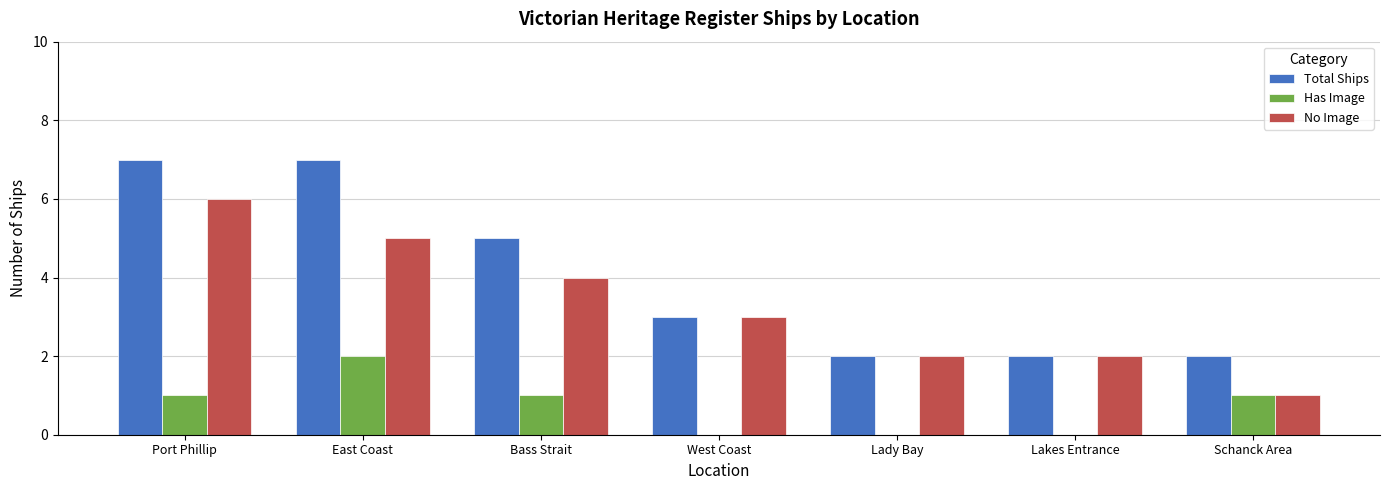

What is the maximum value shown in the chart?

7